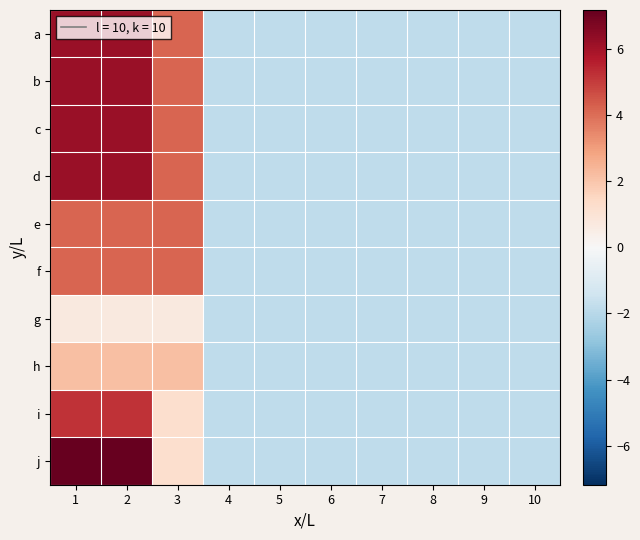

Which category has the lowest value across all series?

4